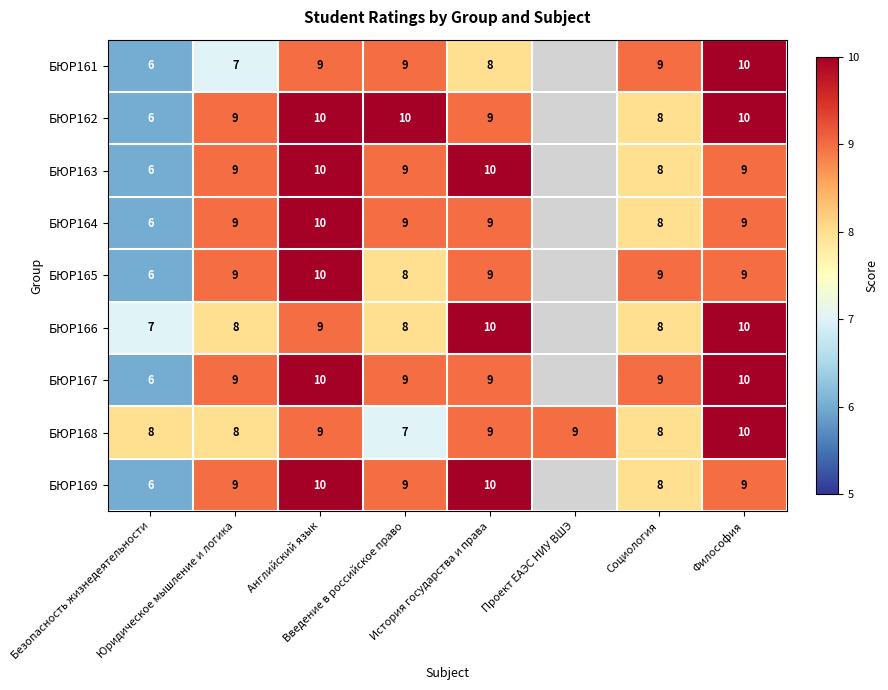

Which category has the lowest value in the БЮР168 series?

Введение в российское право